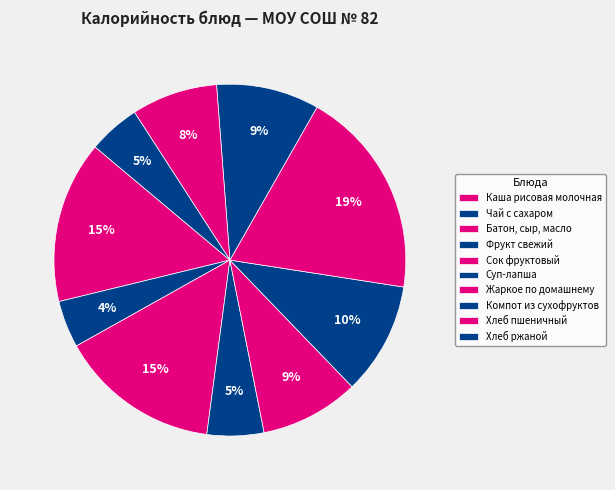

Count the number of slices in the pie.

10